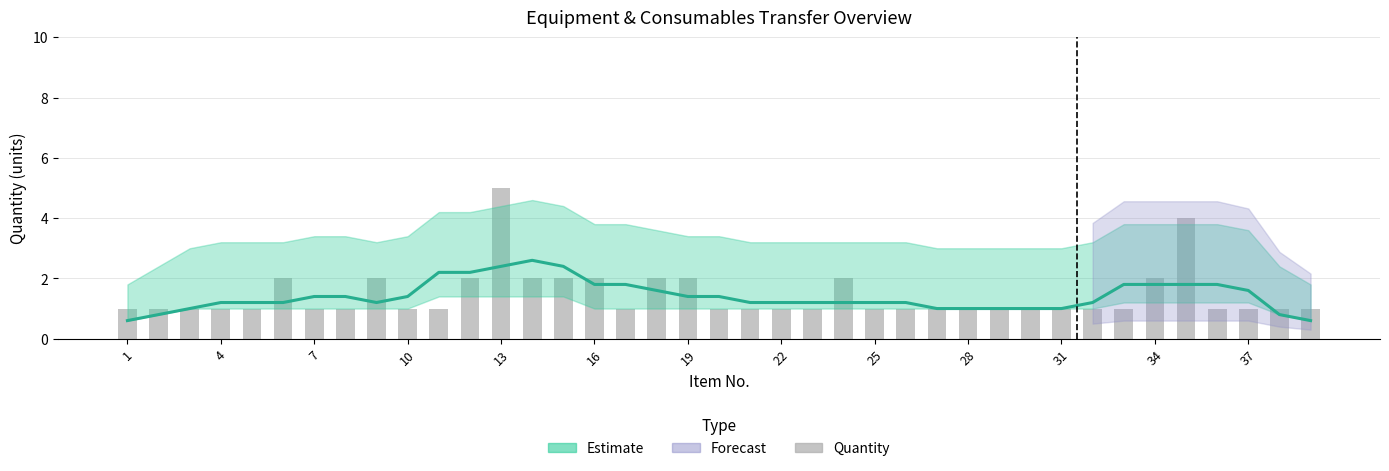

Does the chart contain any negative values?

No